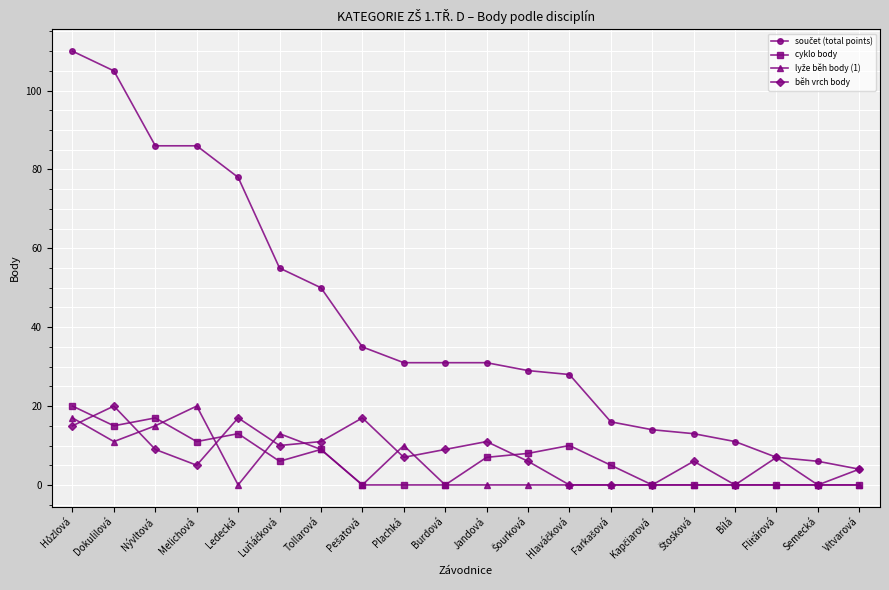

Where is the first local maximum for běh vrch body?

Dokulilová